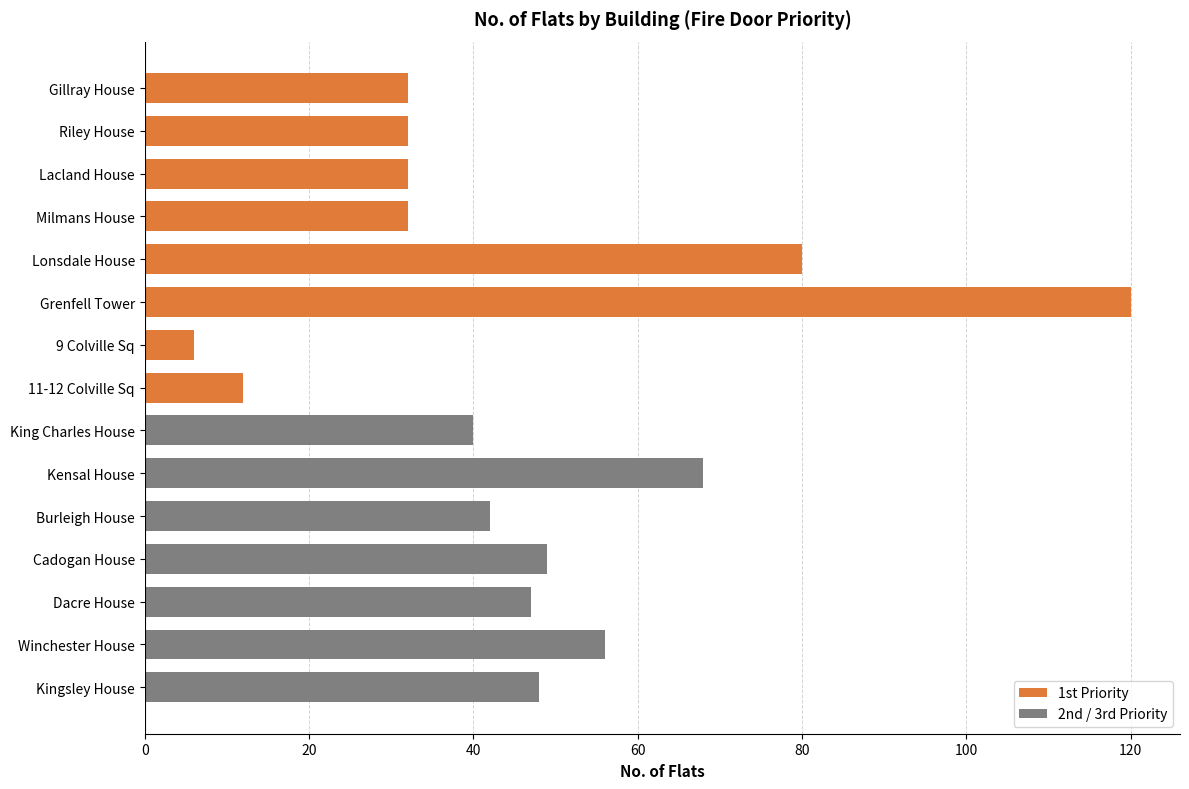

Is it true that the value at Cadogan House is 49?

True